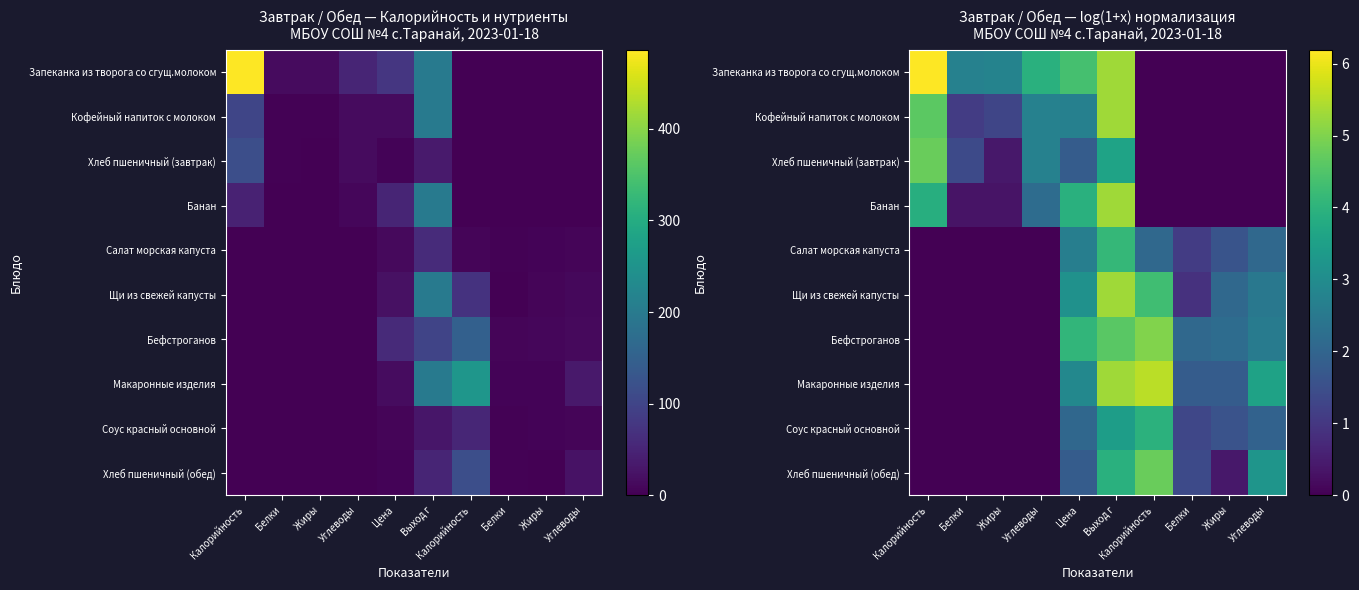

What is the maximum value shown in the chart?

6.2